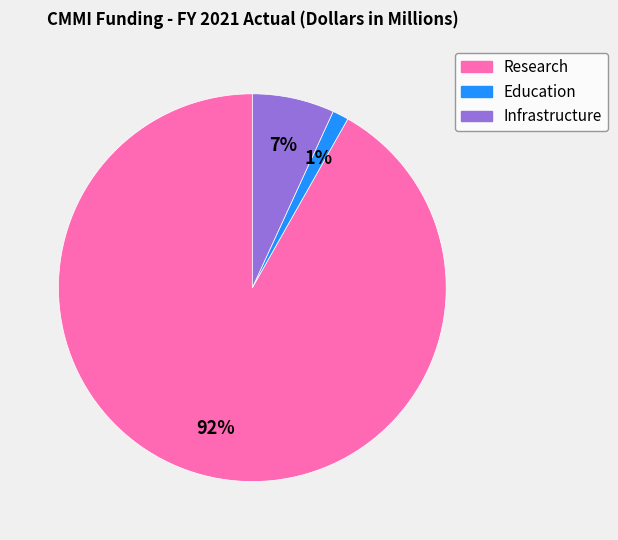

Does Research account for over 50% of the chart?

Yes